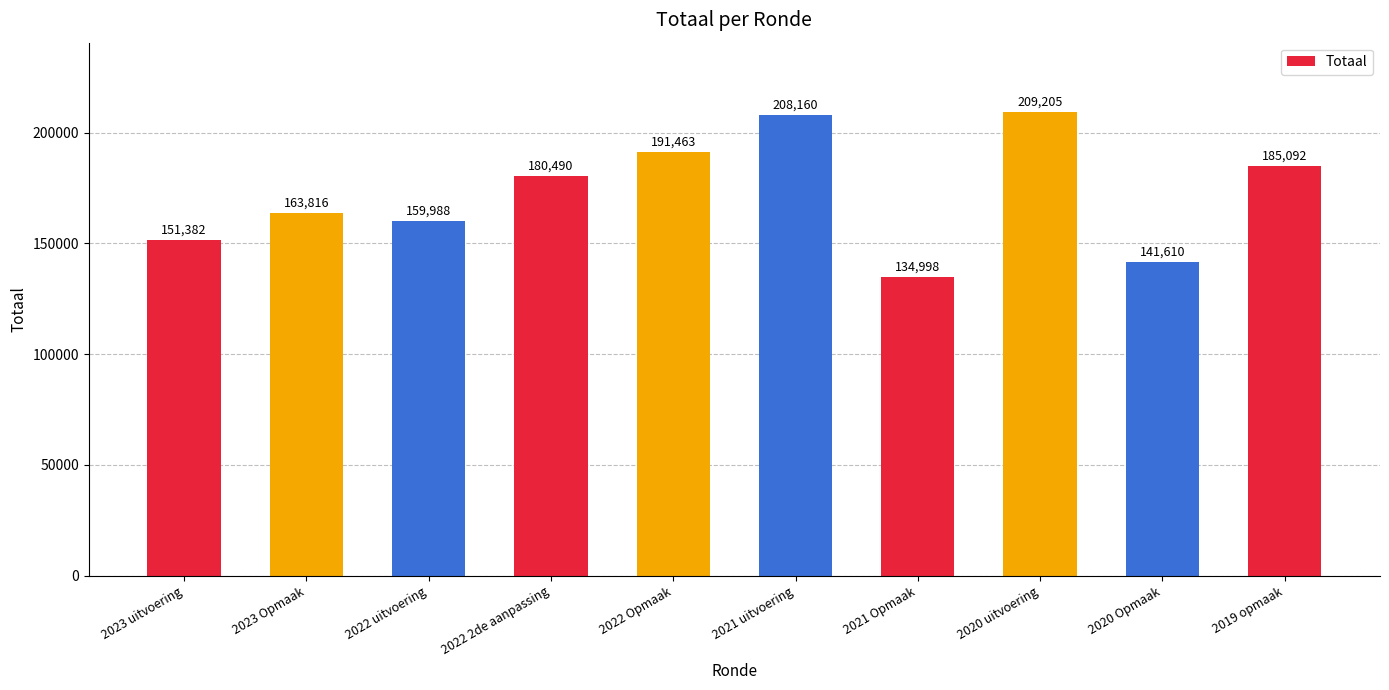

Are the bars grouped side by side (vs. stacked)?

No